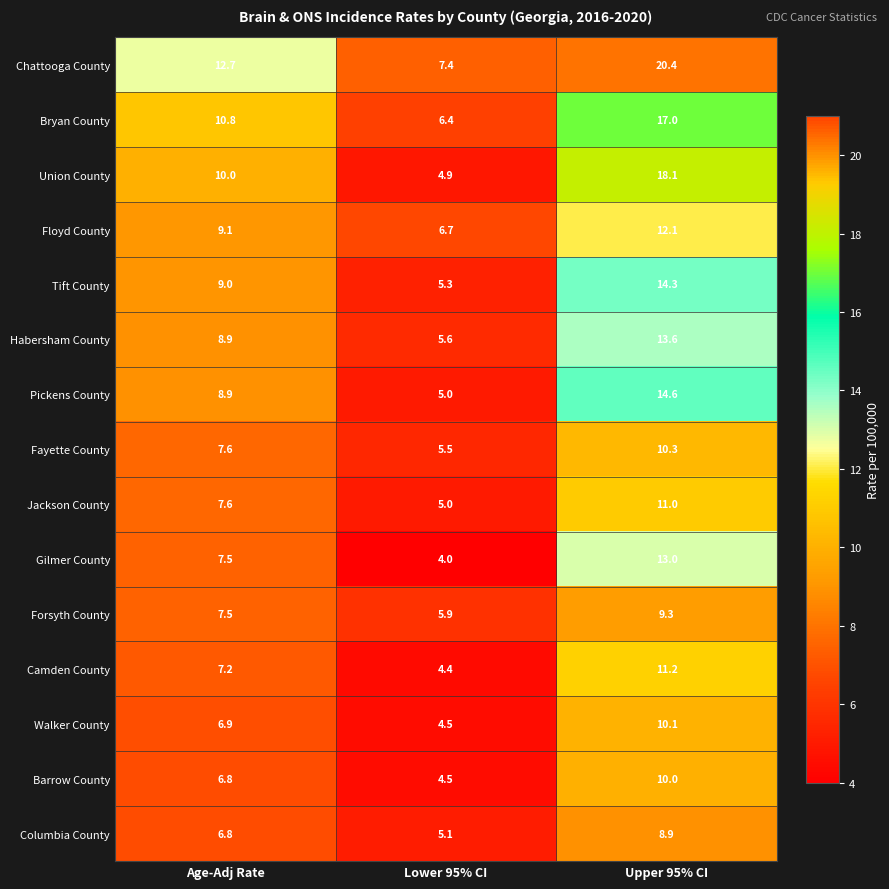

Rank the series by their maximum value, from highest to lowest.

Chattooga County, Union County, Bryan County, Pickens County, Tift County, Habersham County, Gilmer County, Floyd County, Camden County, Jackson County, Fayette County, Walker County, Barrow County, Forsyth County, Columbia County